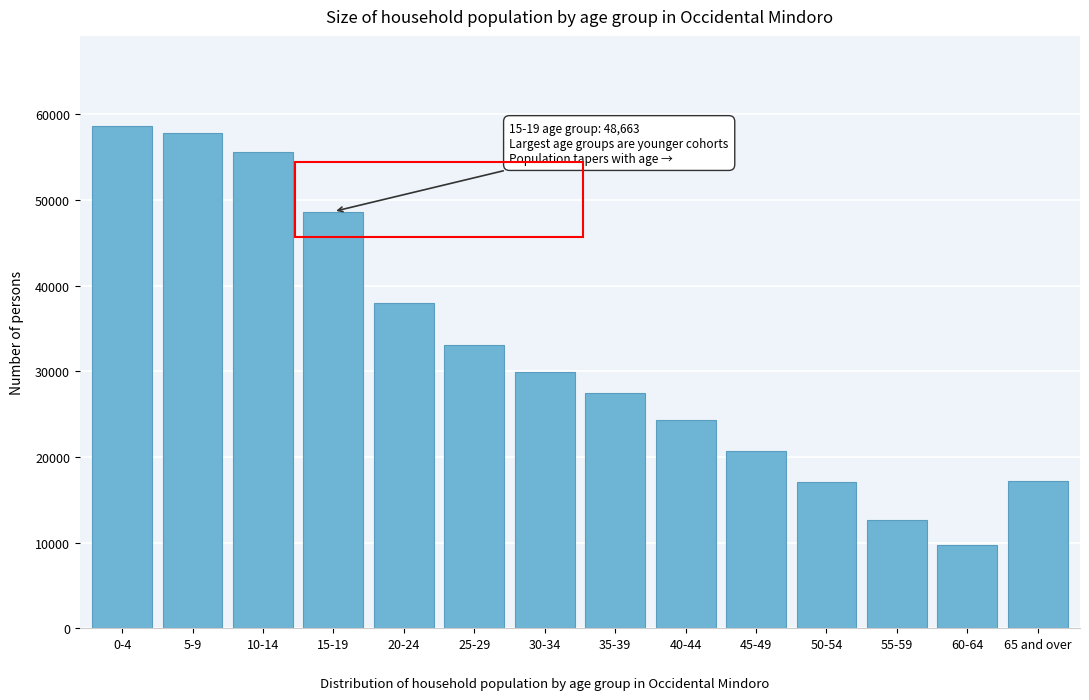

What is the sum of all values?

450779